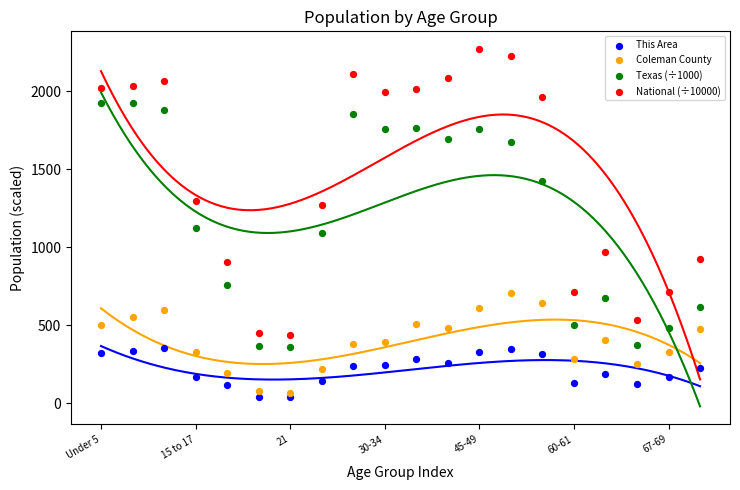

Across all series, what Y value is closest to 1156?

1127.2